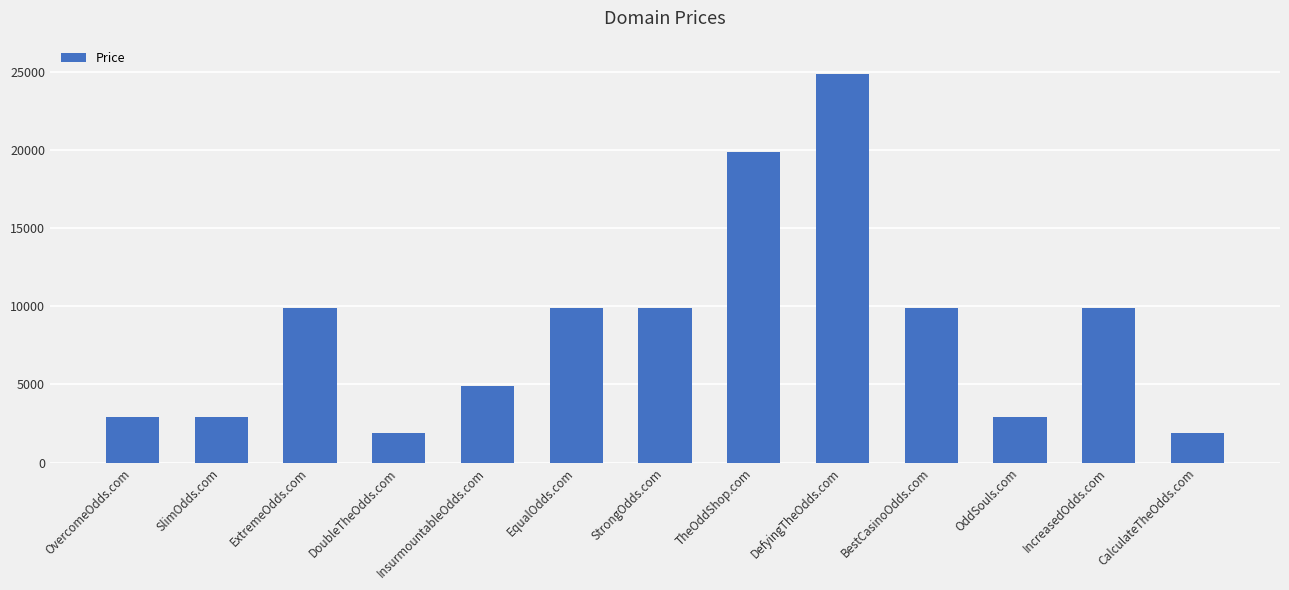

What is the sum of the values at CalculateTheOdds.com and DefyingTheOdds.com?

26776